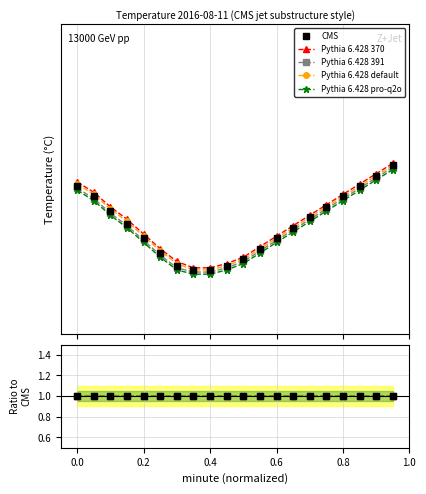

Which series has the widest spread of values?

Pythia 6.428 370